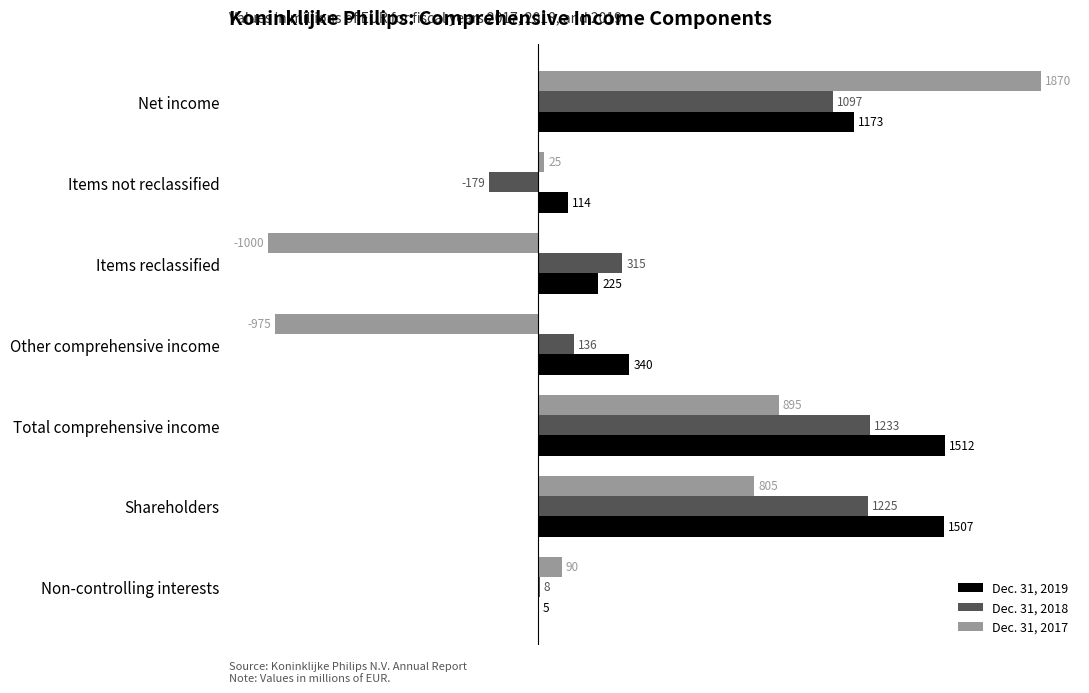

What is the maximum value shown in the chart?

1870